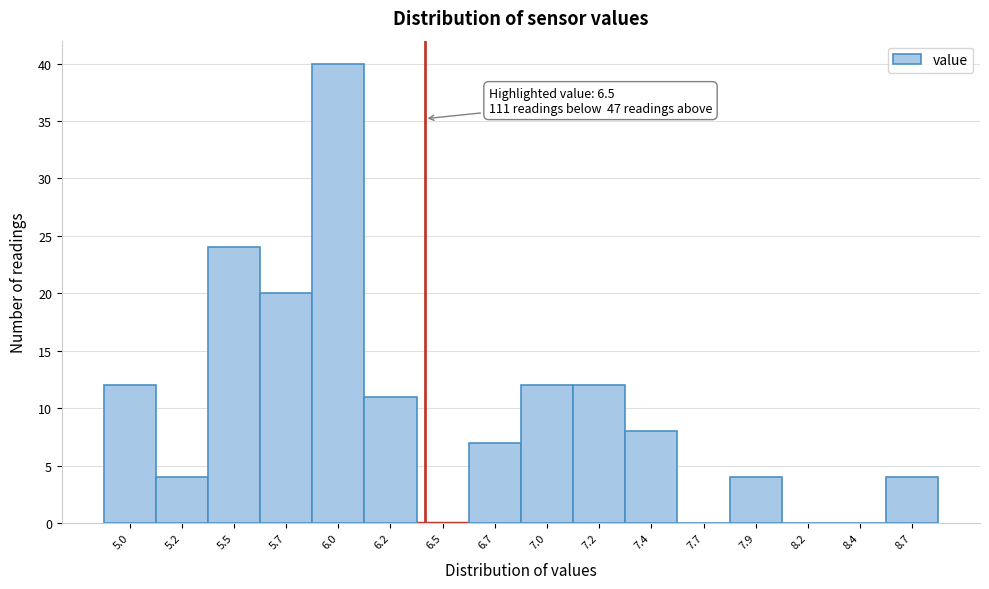

Reading right to left, what are all the values shown in this chart?

8.7=4	8.4=0	8.2=0	7.9=4	7.7=0	7.4=8	7.2=12	7.0=12	6.7=7	6.5=0	6.2=11	6.0=40	5.7=20	5.5=24	5.2=4	5.0=12